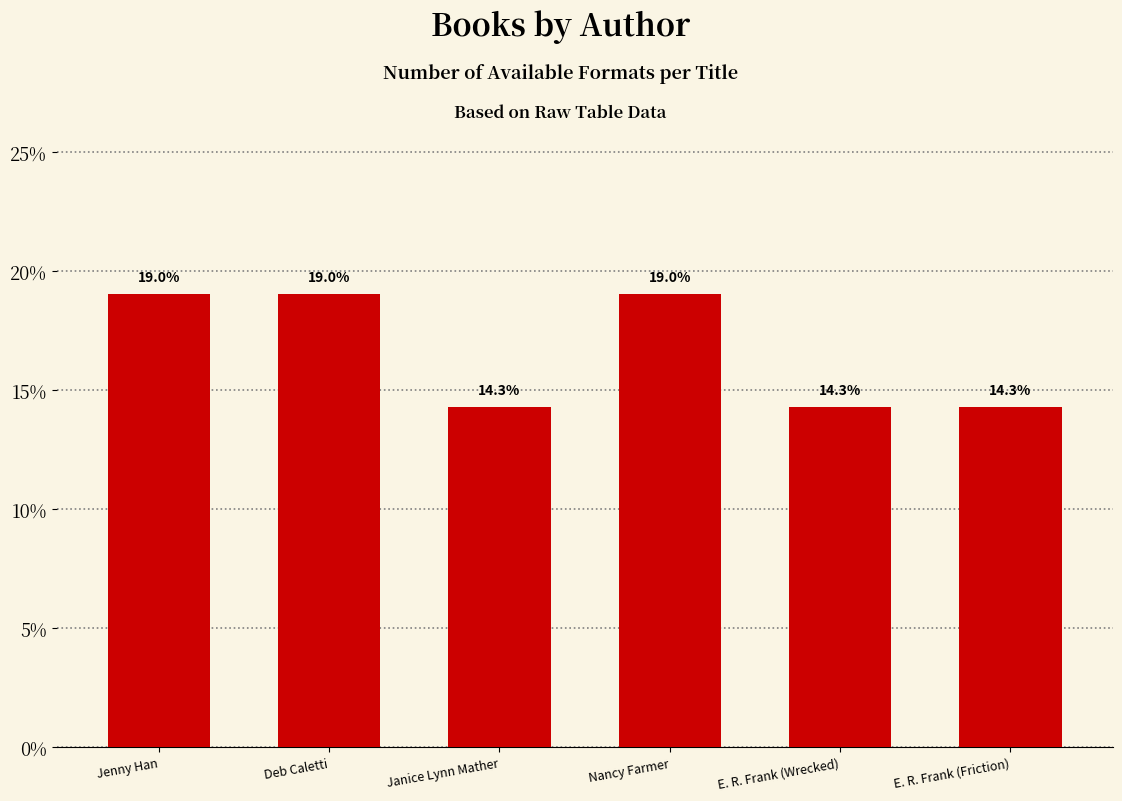

What is the label of the 4th bar from the left?

Nancy Farmer